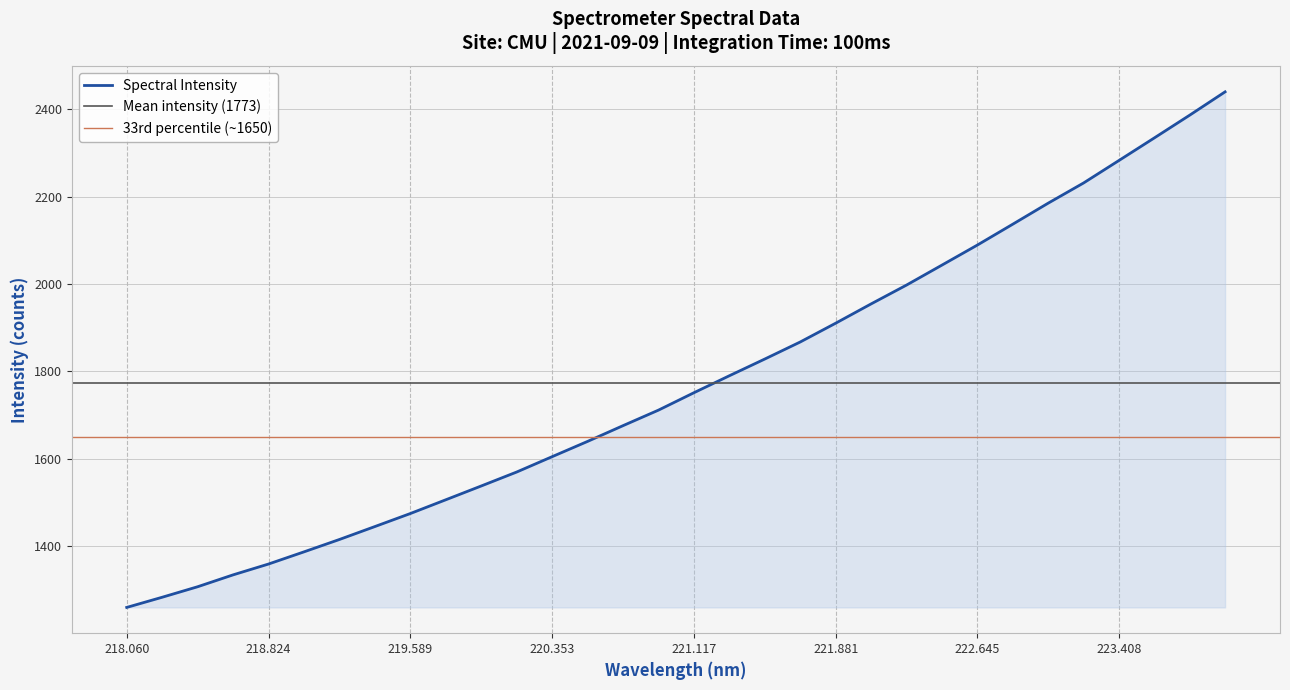

What is the label of the 7th point from the left?

219.2067